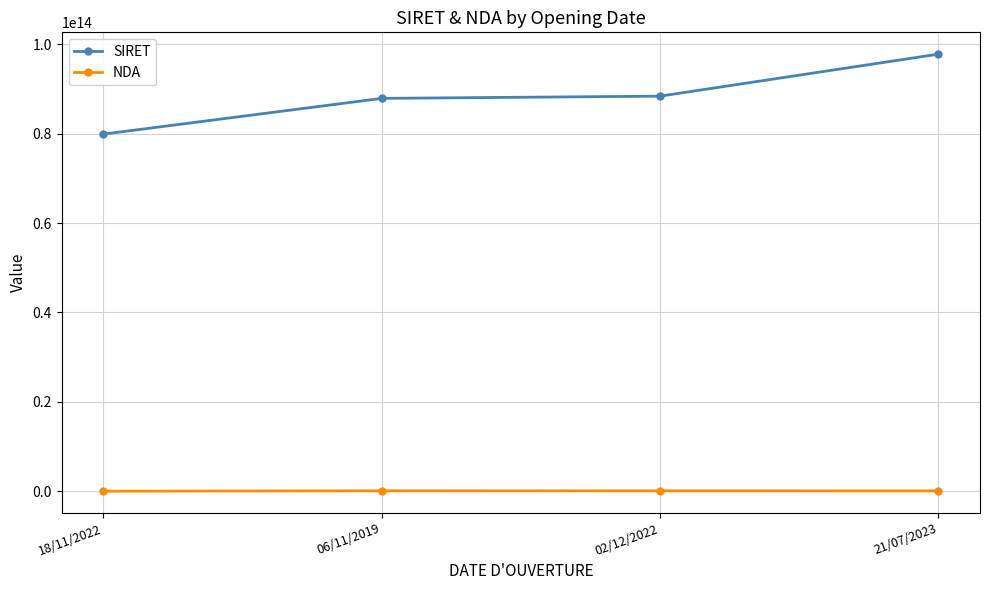

Is the value of NDA at 18/11/2022 greater than the value of SIRET at 18/11/2022?

No